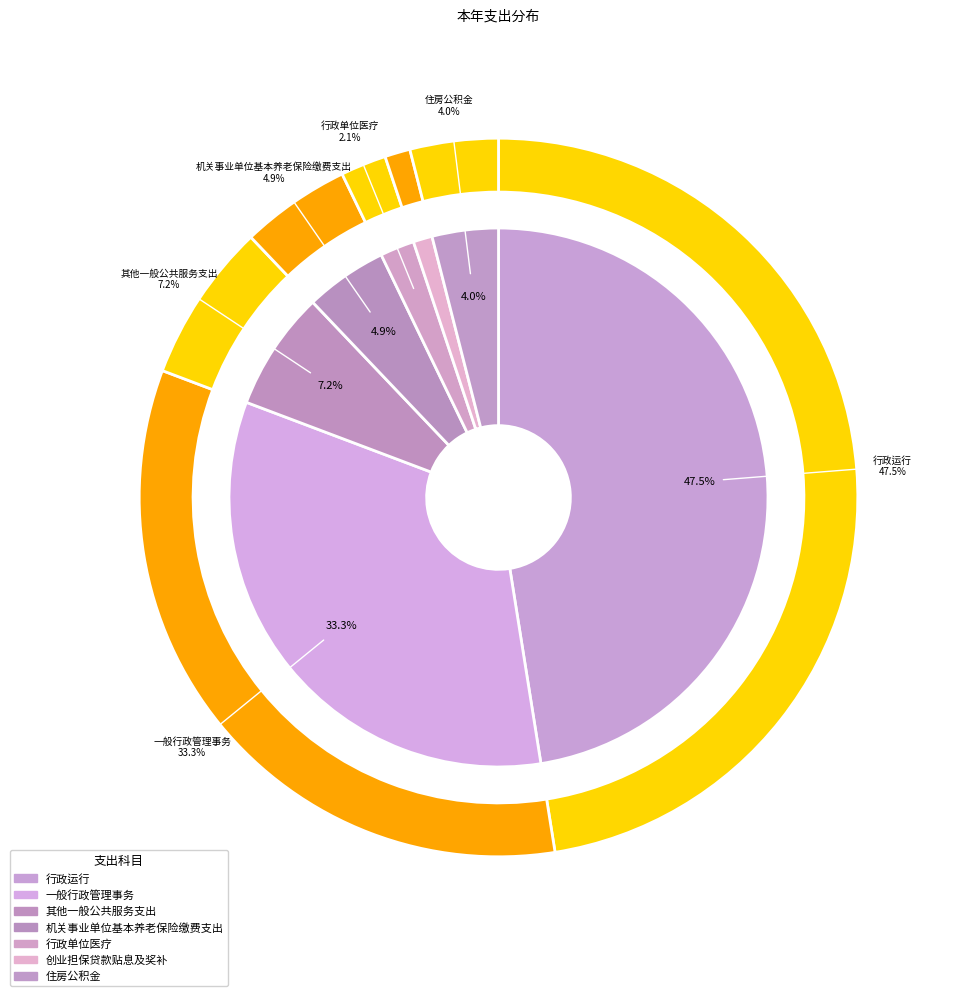

To the nearest percent, what is the average slice percentage?

14%